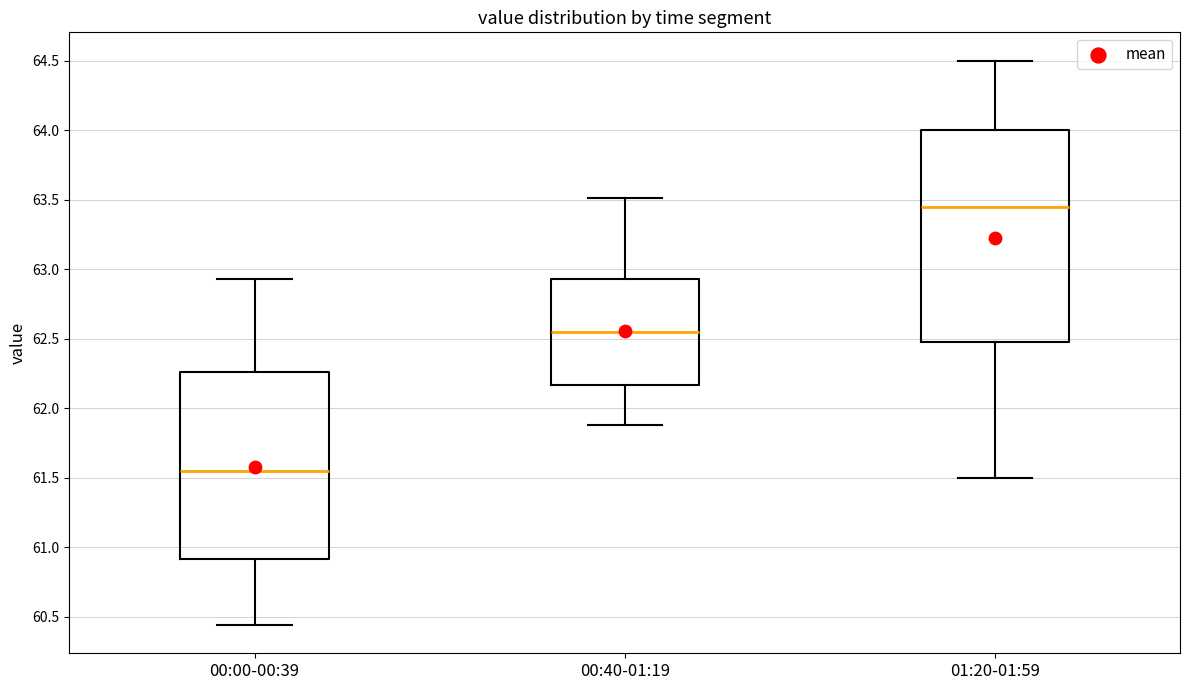

Which box is the tallest, from its lower edge to its upper edge?

01:20-01:59